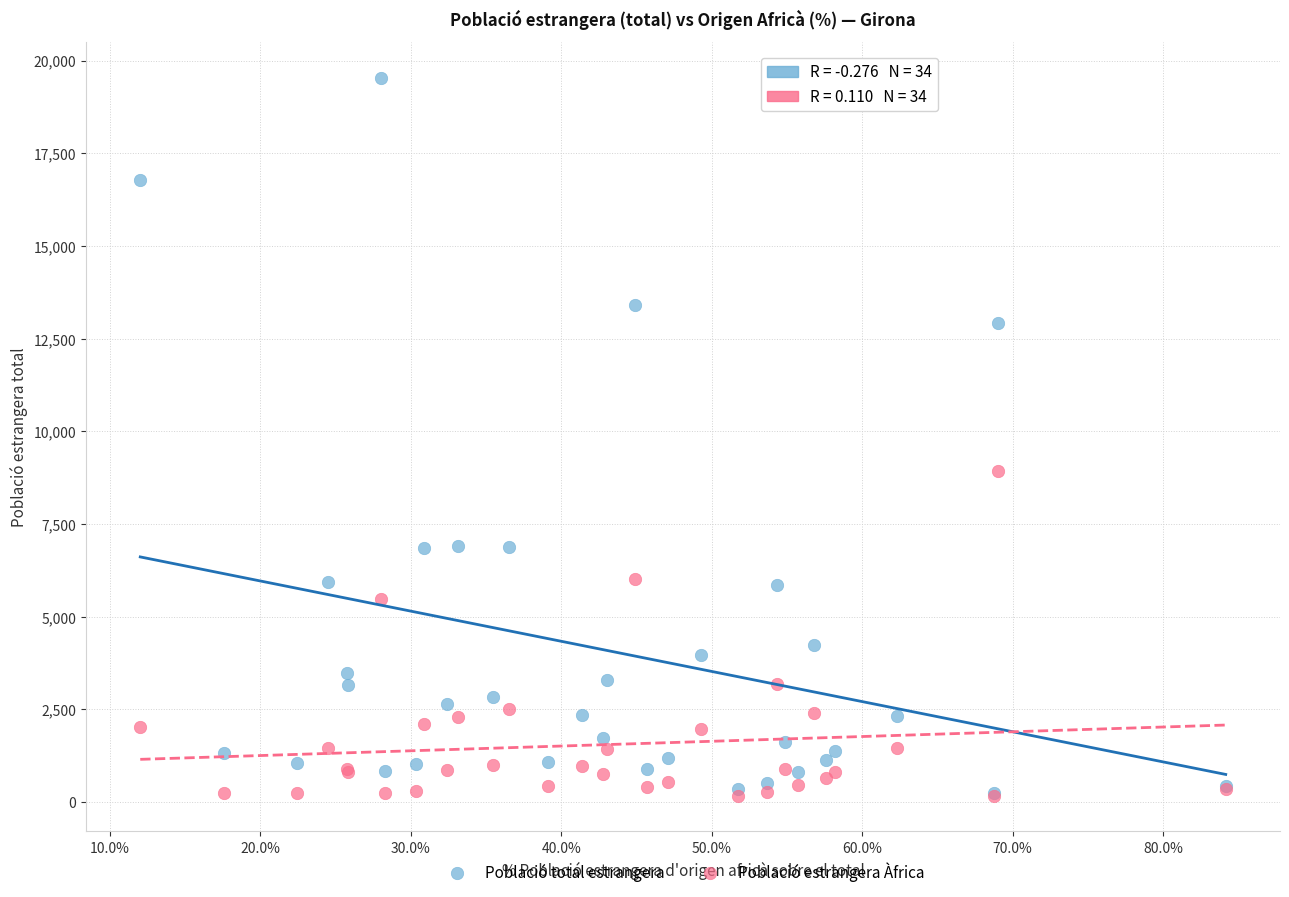

In the Població estrangera Àfrica series, what Y value is closest to 4549?

5476